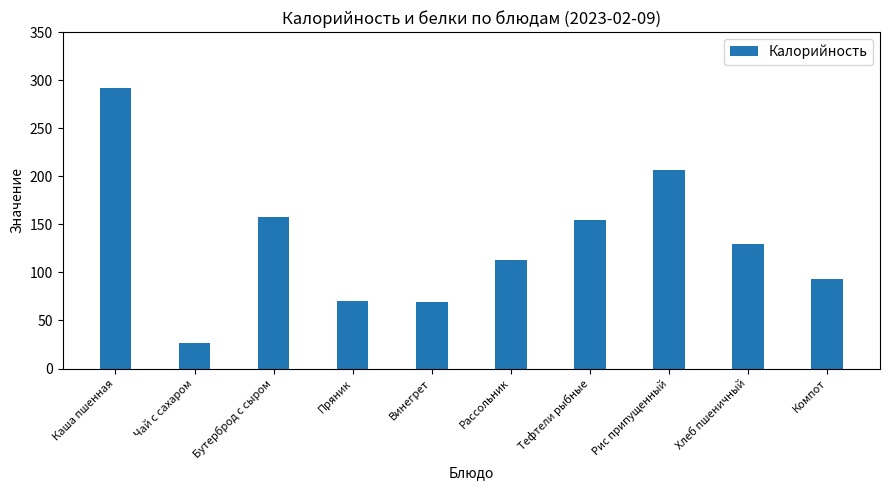

What is the sum of all values?

1311.9